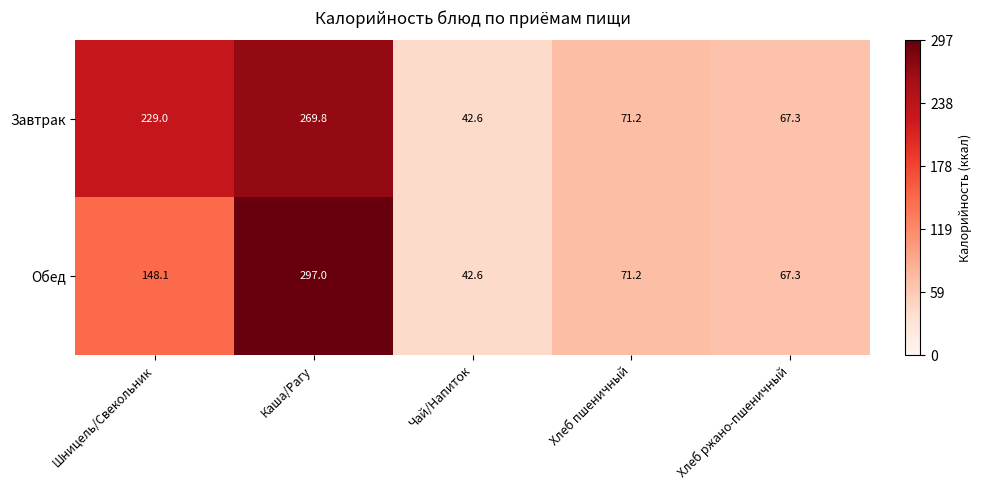

Reading left to right, extract all data points from this chart.

Завтрак: Шницель/Свекольник=229.0	Каша/Рагу=269.8	Чай/Напиток=42.6	Хлеб пшеничный=71.2	Хлеб ржано-пшеничный=67.3
Обед: Шницель/Свекольник=148.1	Каша/Рагу=297.0	Чай/Напиток=42.6	Хлеб пшеничный=71.2	Хлеб ржано-пшеничный=67.3